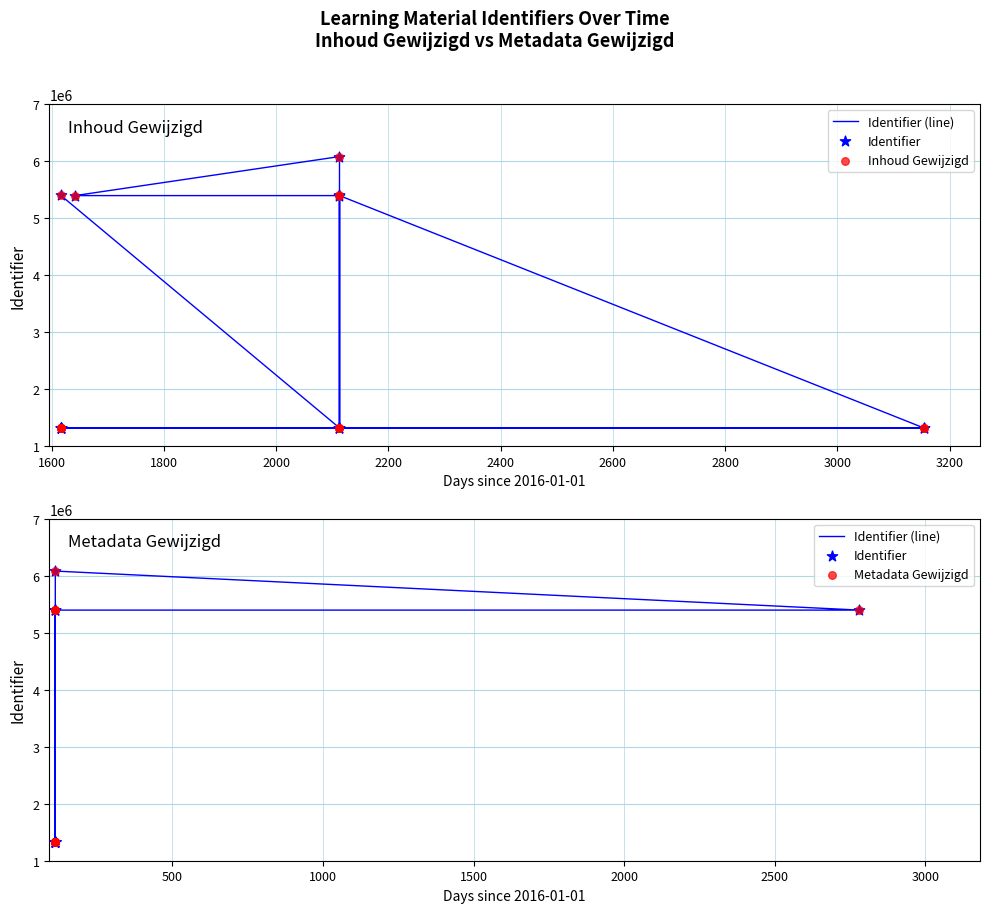

Which series has the widest spread of Y values?

Identifier (line)